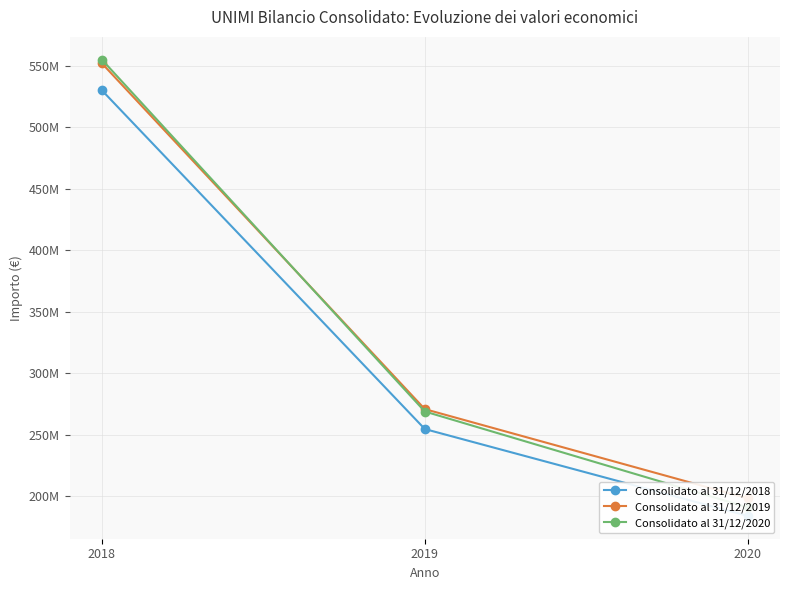

How many distinct data groups are displayed?

3